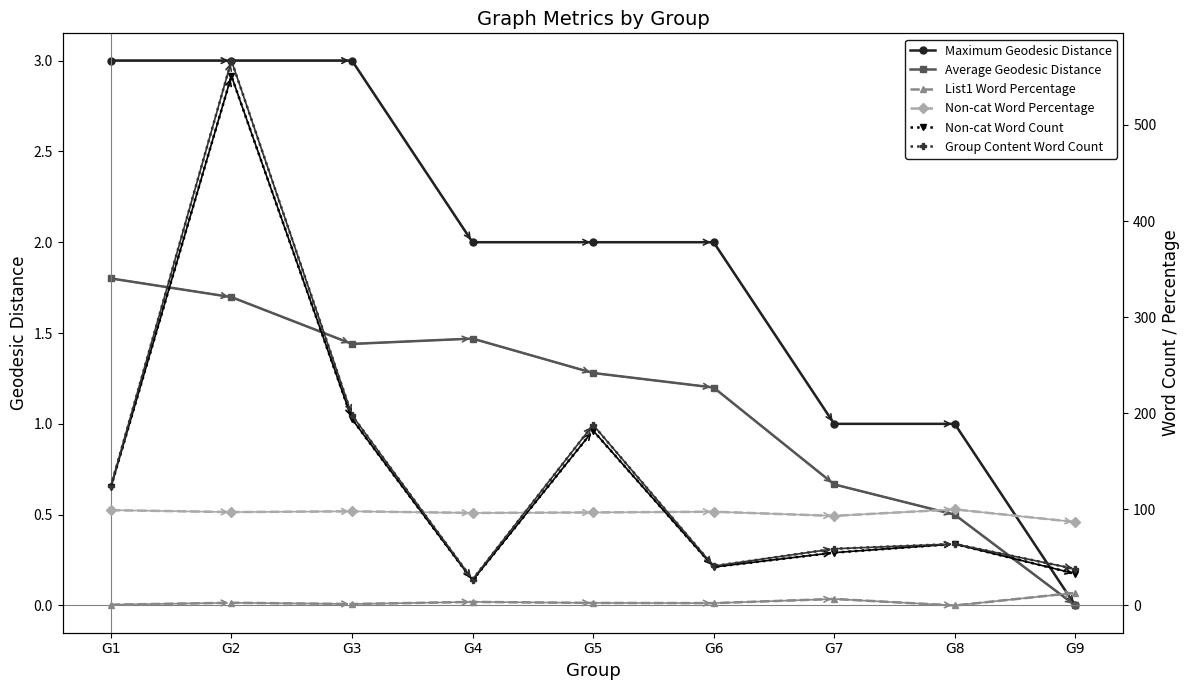

How many lines are shown in the chart?

6